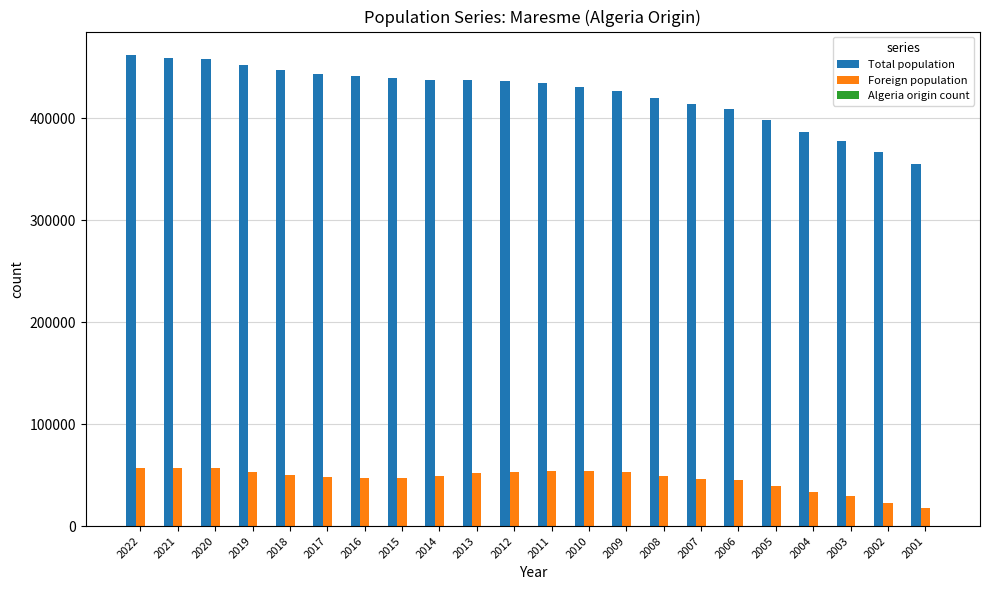

Is it true that Total population equals 459625 at 2021?

True